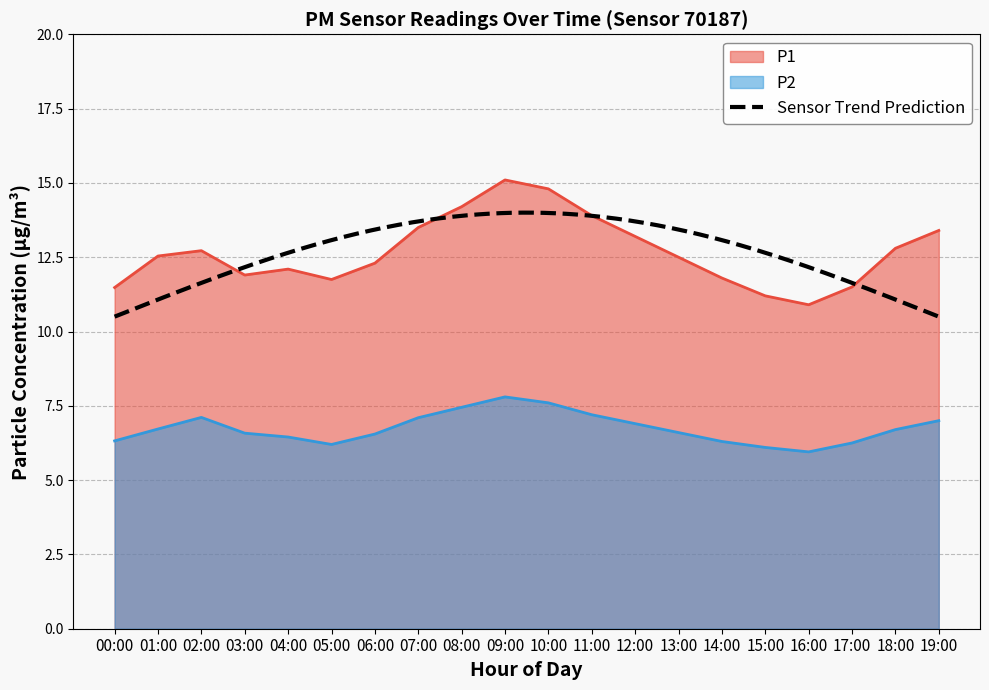

What is the label of the 4th point from the left?

03:00